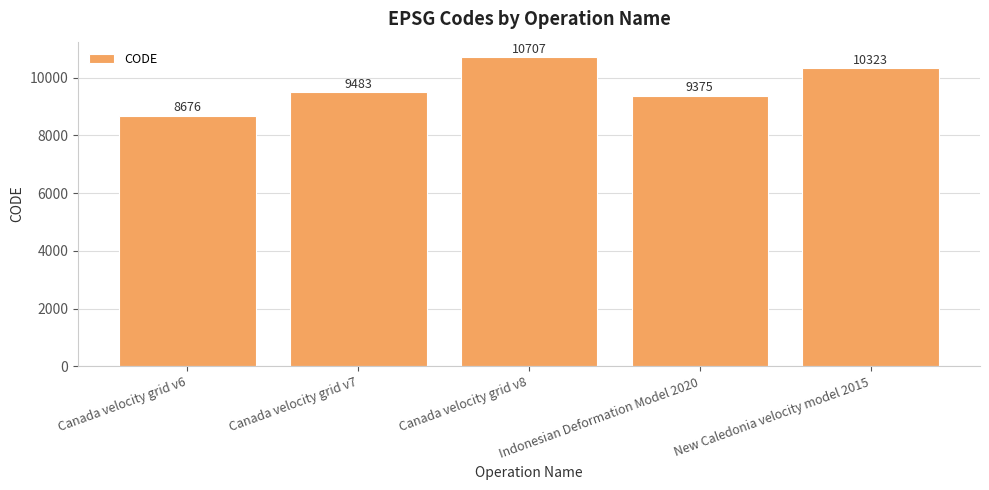

Which category has the lowest value across all series?

Canada velocity grid v6